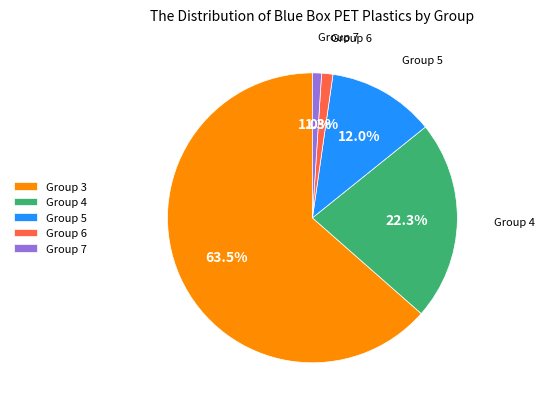

Does any single category account for the majority?

Yes